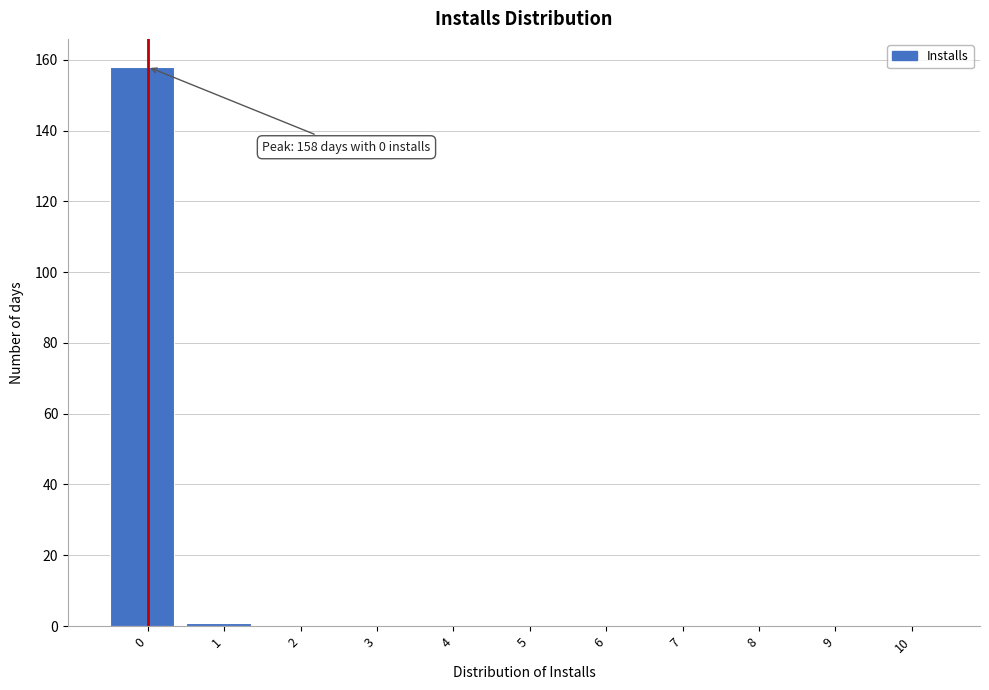

Reading right to left, transcribe all the data shown in this chart.

10=0	9=0	8=0	7=0	6=0	5=0	4=0	3=0	2=0	1=1	0=158